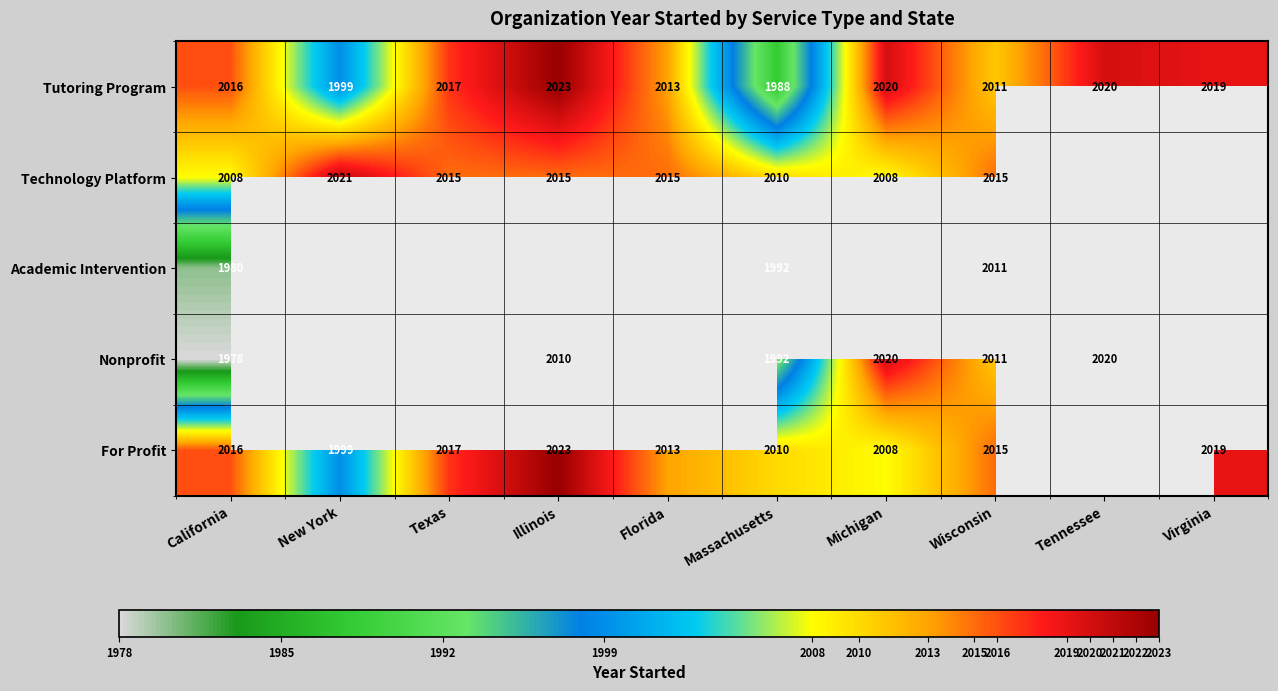

Which label corresponds to the smallest value in the chart?

California